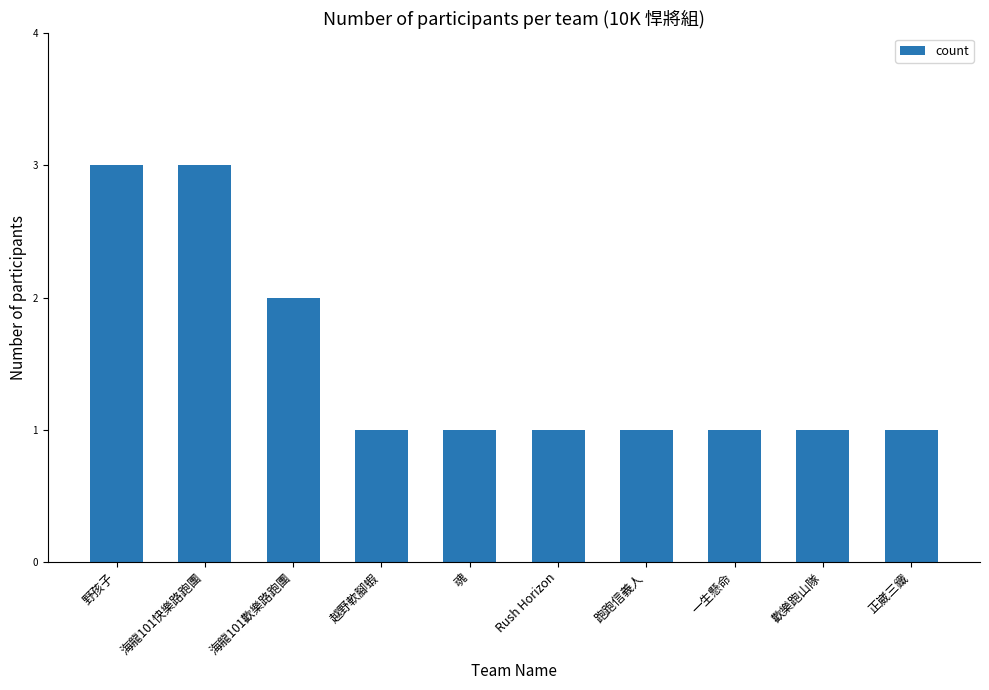

What is the difference between the maximum and minimum values?

2